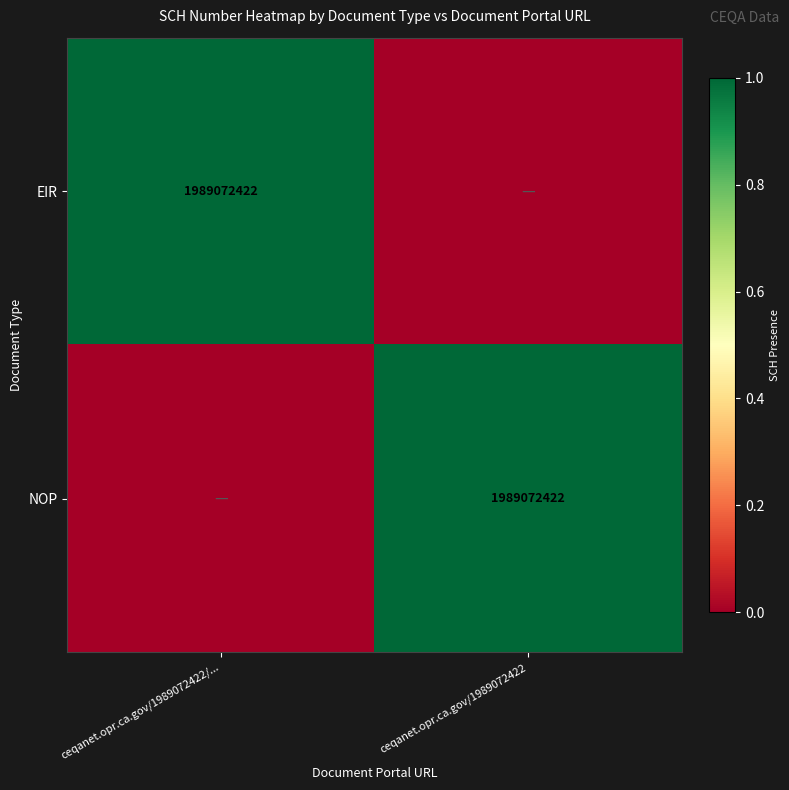

The EIR series shows 1989072422 at ceqanet.opr.ca.gov/1989072422/.... True or false?

True